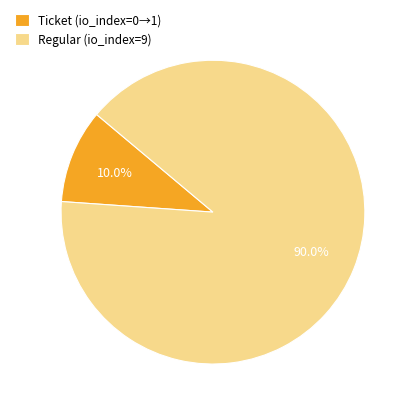

Combined, do Ticket (io_index=0→1) and Regular (io_index=9) account for over 50%?

Yes